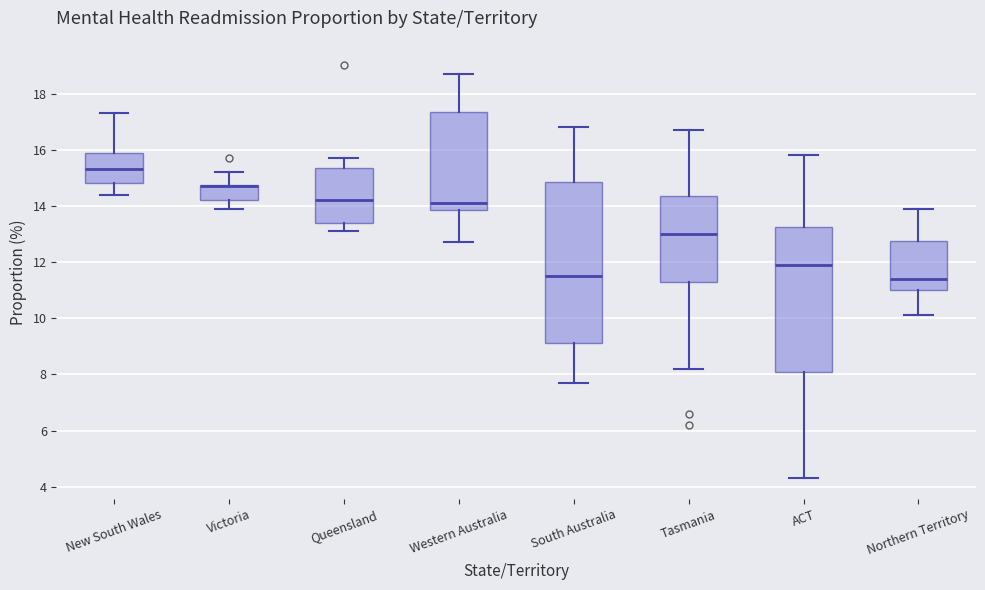

Comparing the boxes themselves (not the whiskers), which one is the tallest?

South Australia